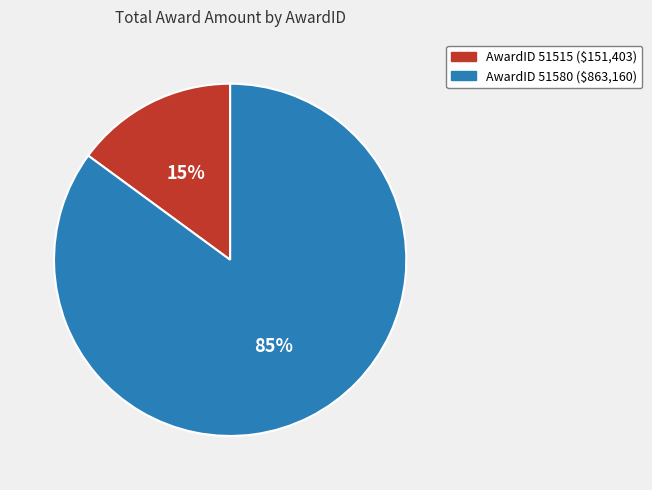

To the nearest percent, what is the difference between the largest and smallest slice percentages?

70%